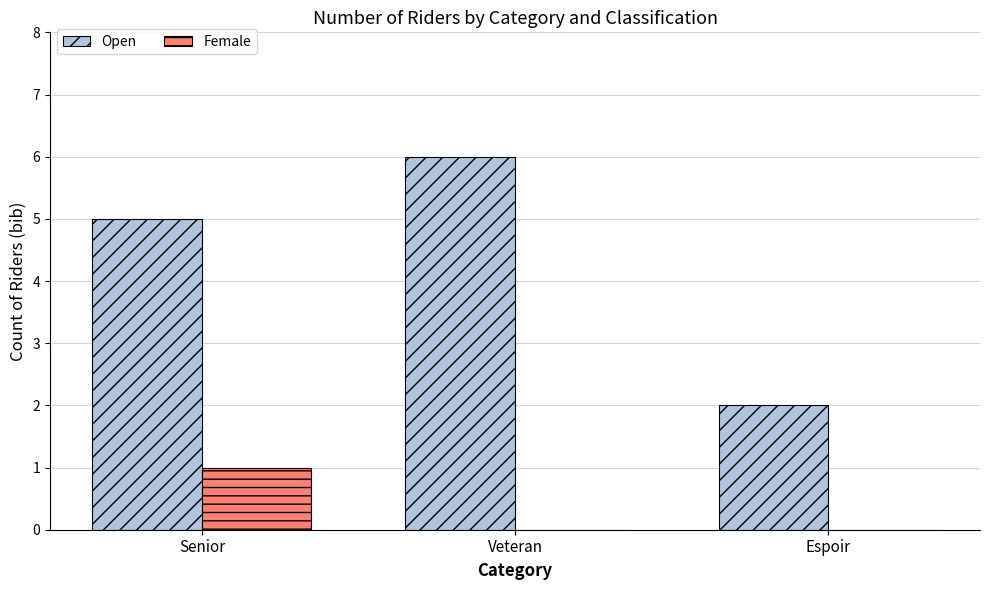

What is the total value across all series at Veteran?

6